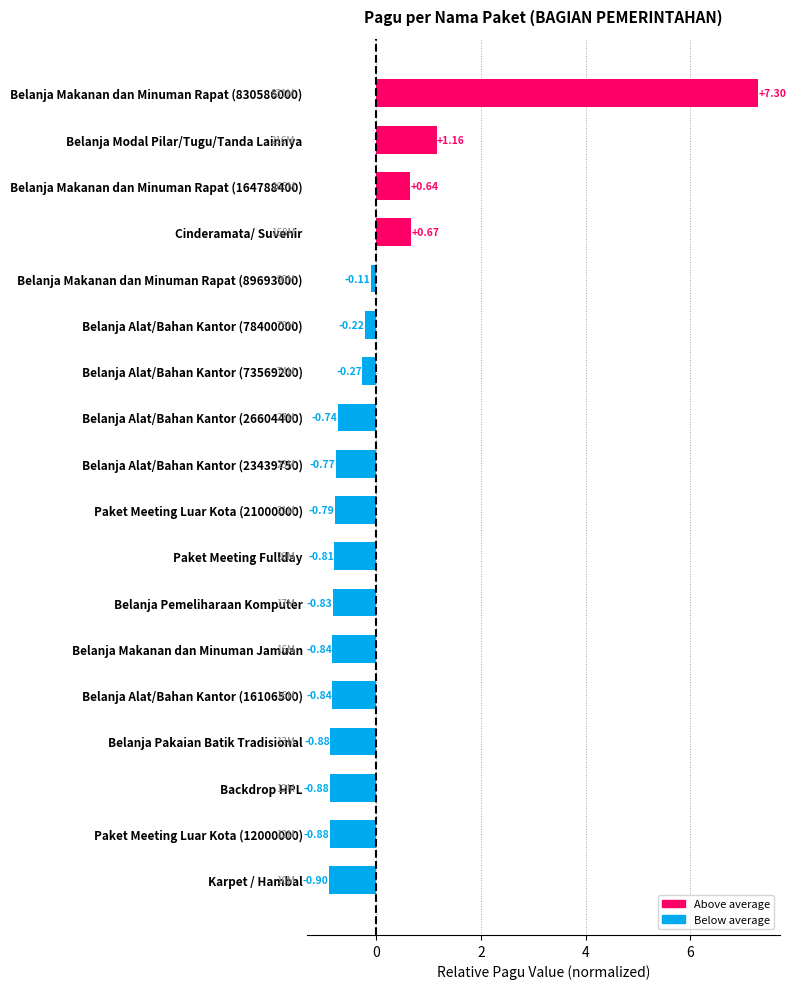

What is the difference between the maximum and minimum values?

8.2